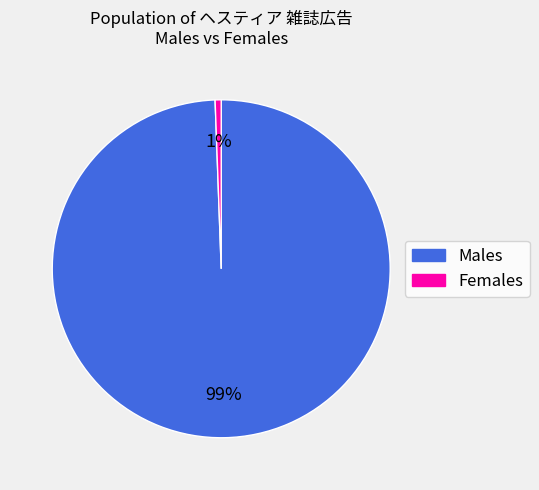

Is there a majority slice in this chart?

Yes